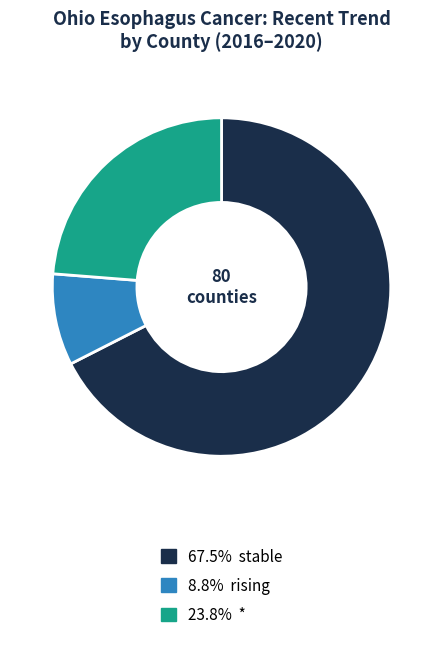

Is there any slice that represents more than half of the pie?

Yes